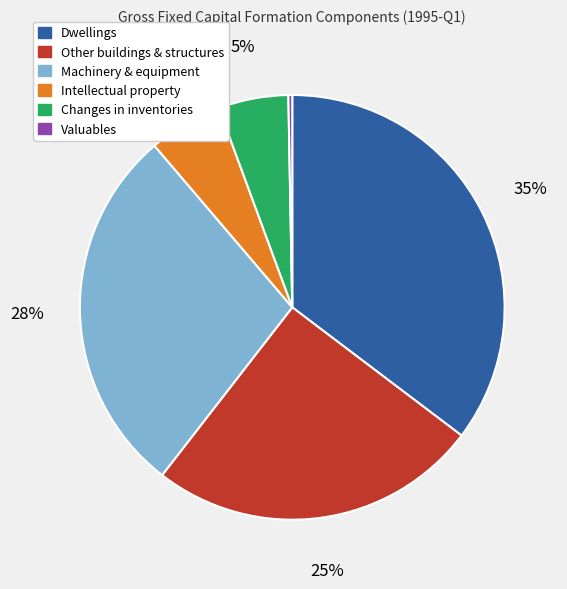

How many slices are in this pie chart?

6